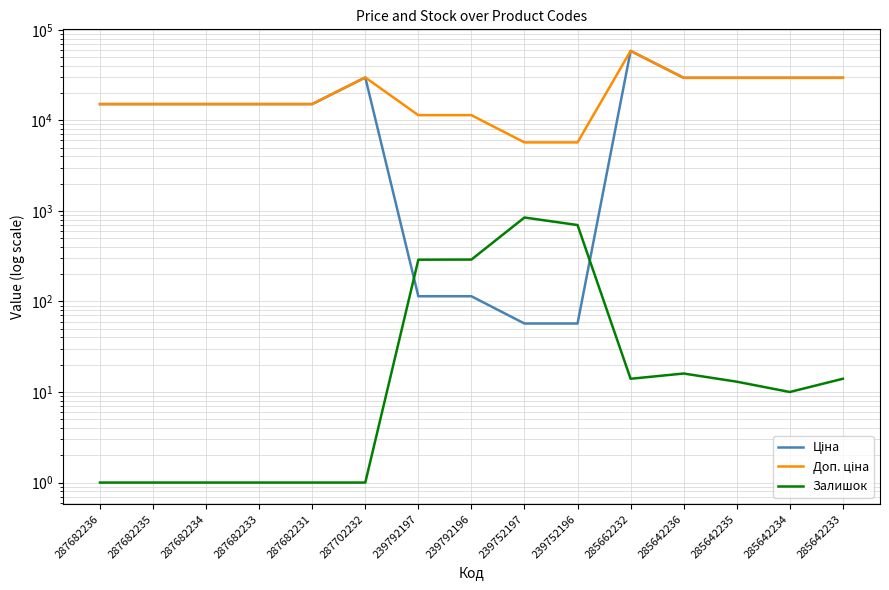

Which series changed the most between 287682234 and 287702232?

Ціна